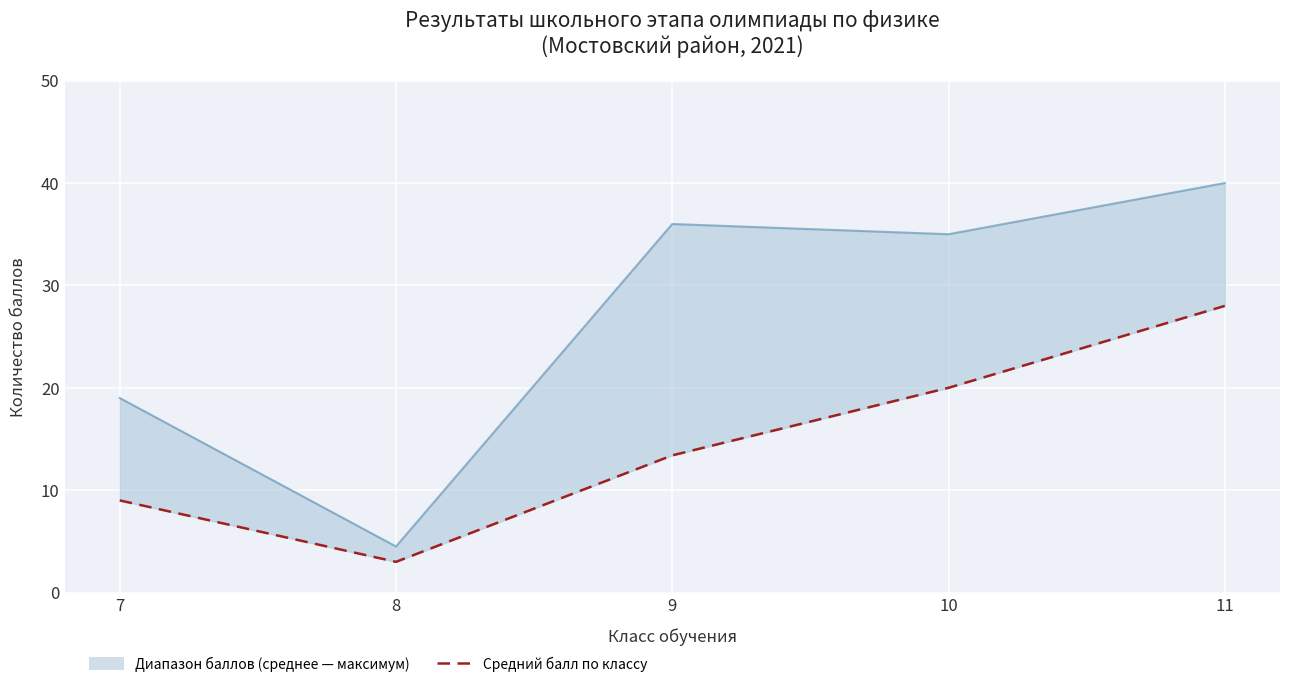

How many categories are shown in the chart?

5